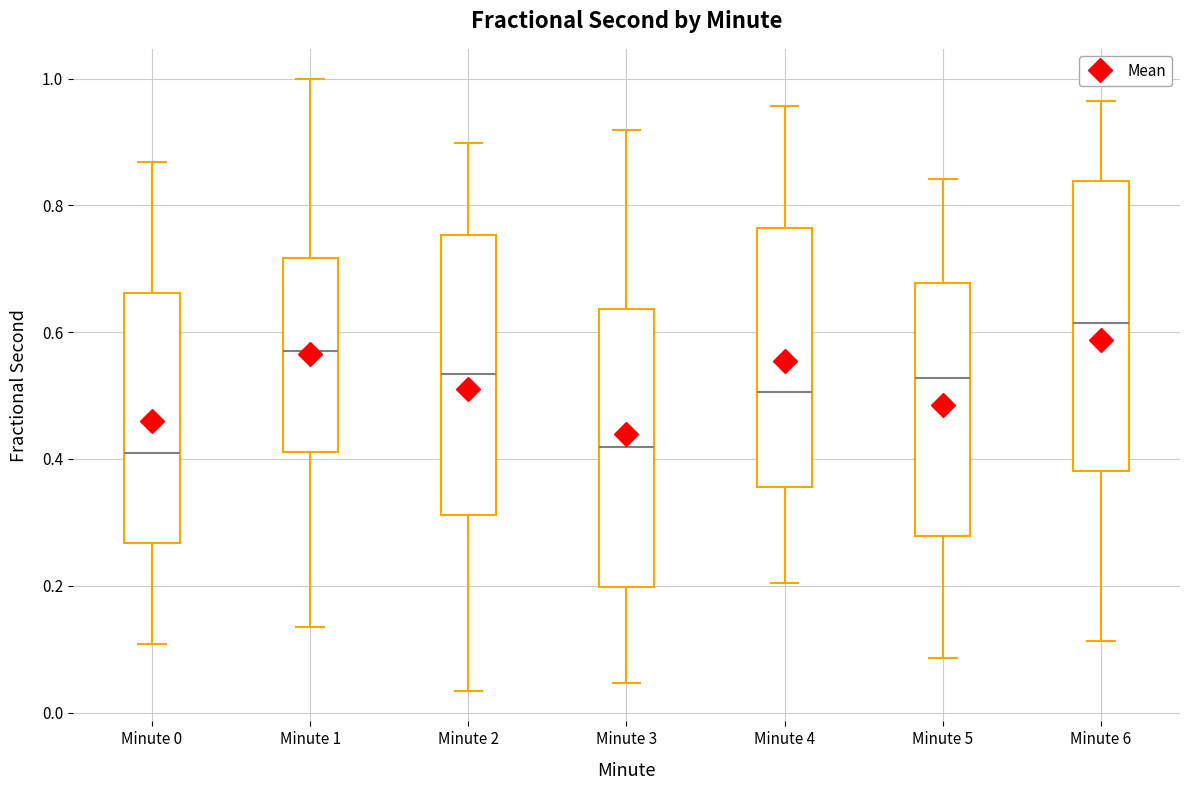

Reading left to right, read every box against the y-axis: the position of its median line, the range the box covers, and the ends of its whiskers. The values are not printed on the chart, so give them approximately, as read against the axis.

Minute 0: median 0.40, box 0.26 to 0.66, whiskers 0.10 to 0.86
Minute 1: median 0.56, box 0.42 to 0.72, whiskers 0.14 to 1.00
Minute 2: median 0.54, box 0.32 to 0.76, whiskers 0.04 to 0.90
Minute 3: median 0.42, box 0.20 to 0.64, whiskers 0.04 to 0.92
Minute 4: median 0.50, box 0.36 to 0.76, whiskers 0.20 to 0.96
Minute 5: median 0.52, box 0.28 to 0.68, whiskers 0.08 to 0.84
Minute 6: median 0.62, box 0.38 to 0.84, whiskers 0.12 to 0.96